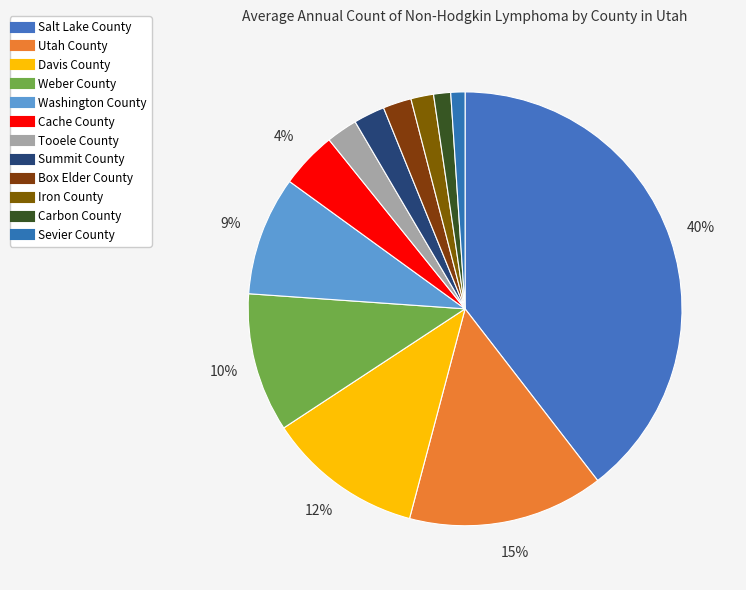

How many segments does this pie chart have?

12